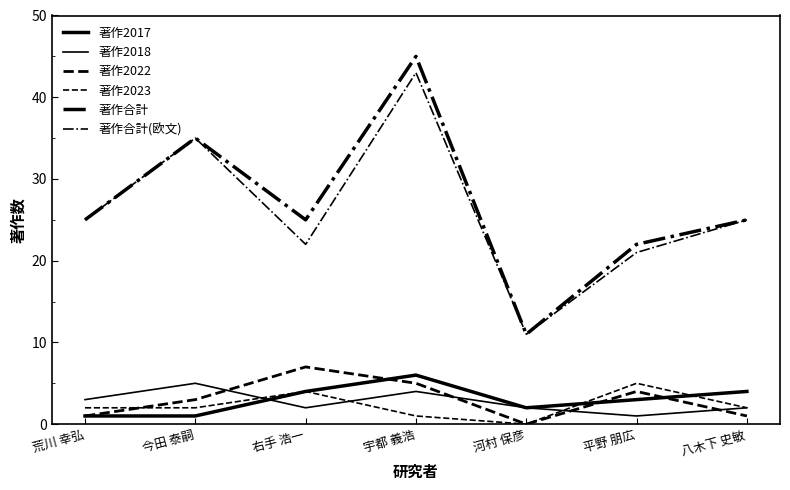

Is the value of 著作2023 at 八木下 史敏 greater than the value of 著作合計(欧文) at 宇都 義浩?

No